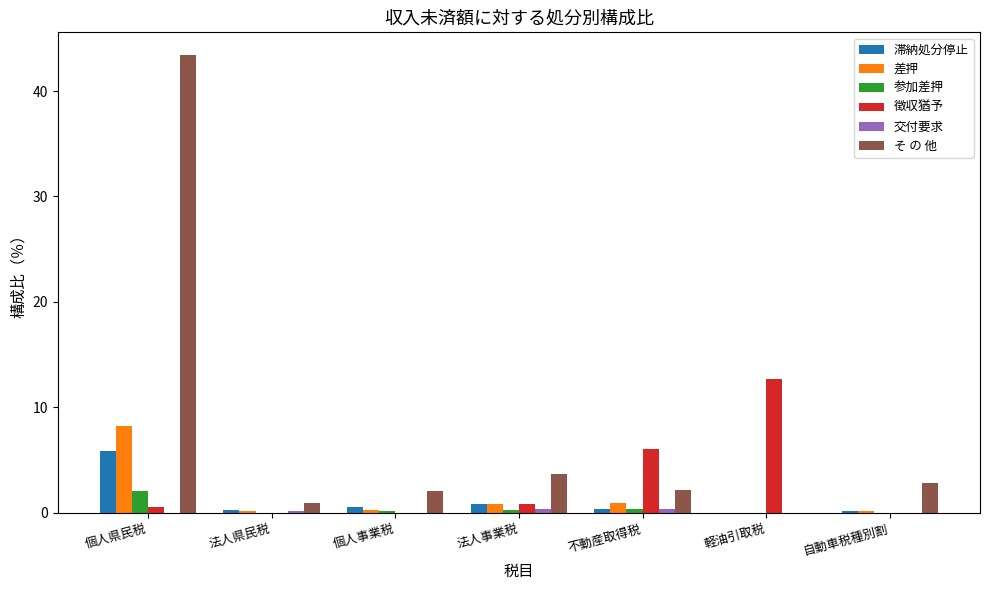

Between 個人県民税 and 自動車税種別割, which series saw the biggest shift?

そ の 他